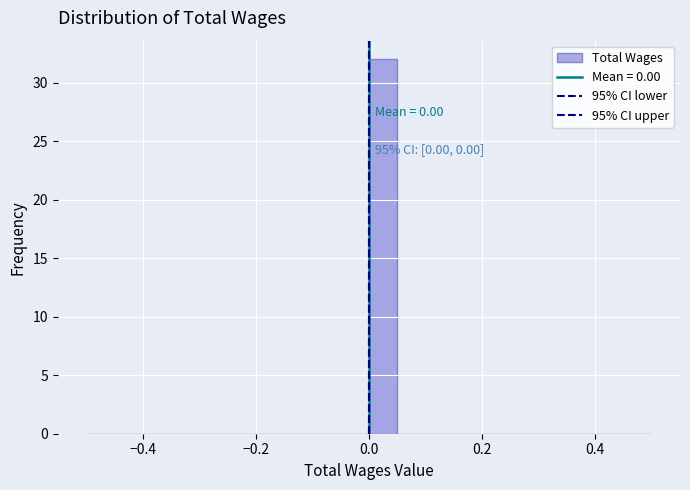

Around what value on the x-axis is the tallest bar? Give the approximate position of its centre, as read against the axis.

0.02